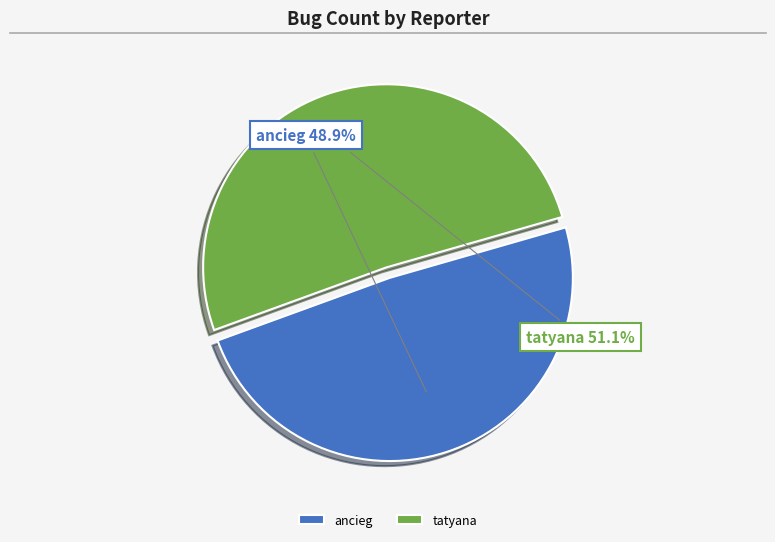

What percentage is NOT represented by tatyana?

48.9%